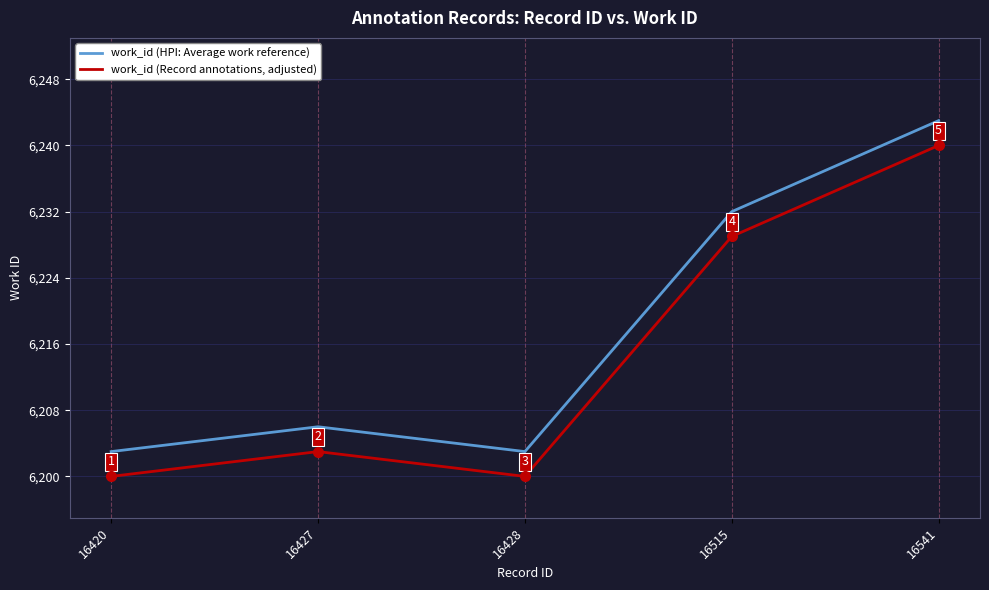

Rank the series by their maximum value, from highest to lowest.

work_id (HPI: Average work reference), work_id (Record annotations, adjusted)